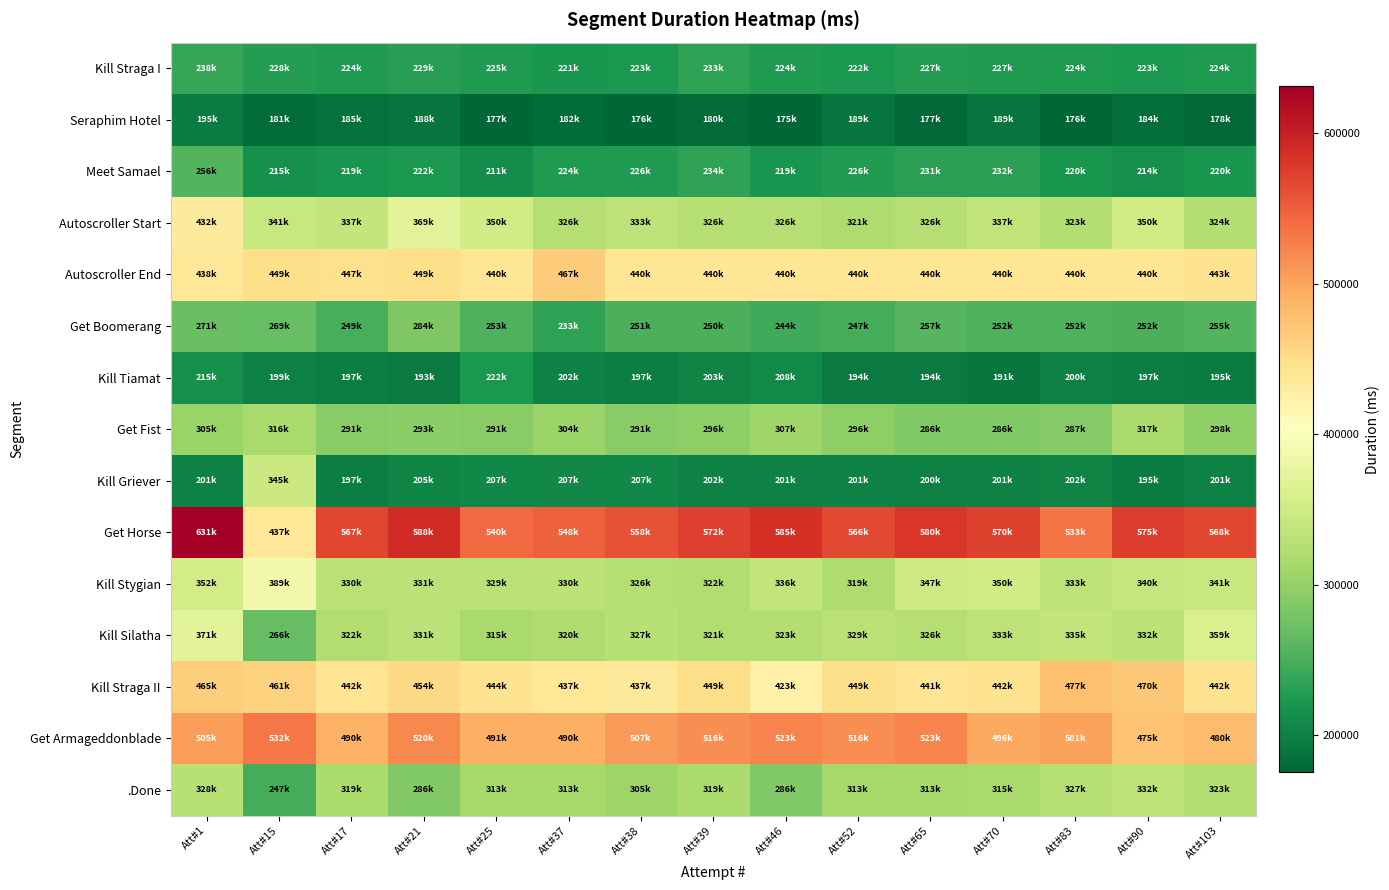

What is the total value across all series at Att#38?

4810410